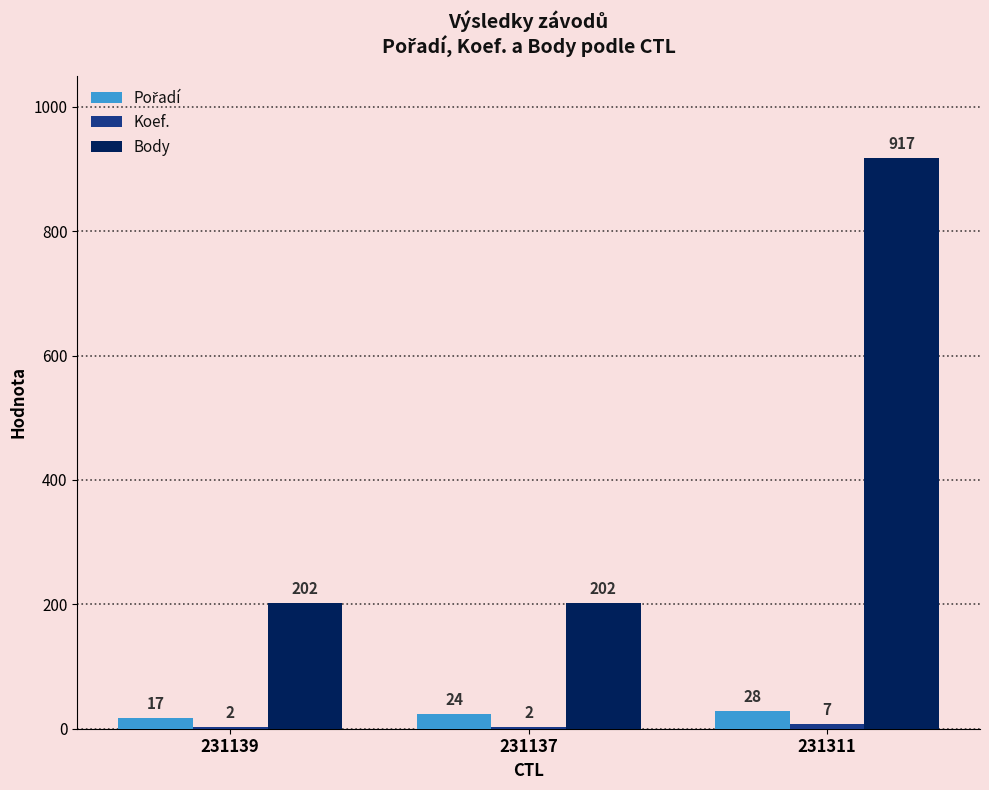

What is the total value across all series at 231139?

221